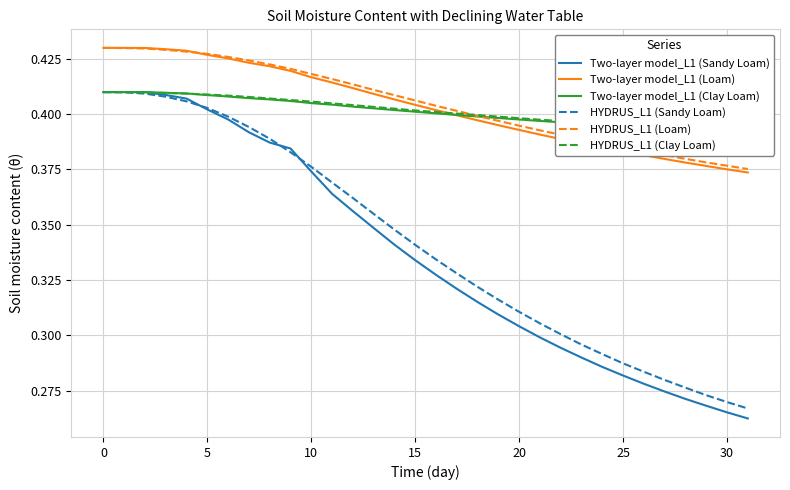

What is the total value across all series at 10?

2.5